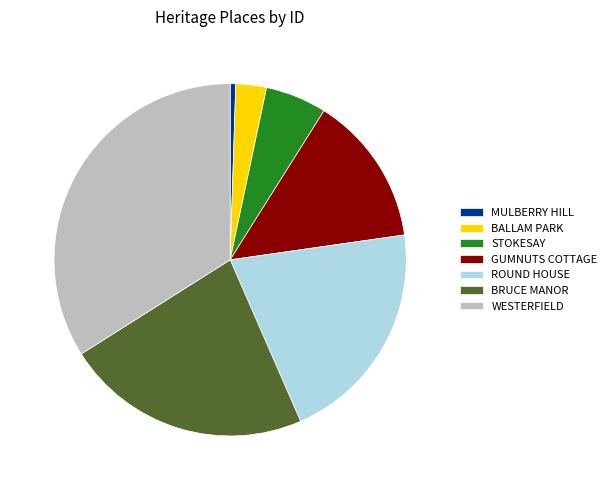

Is the sum of ROUND HOUSE and BRUCE MANOR greater than half?

No